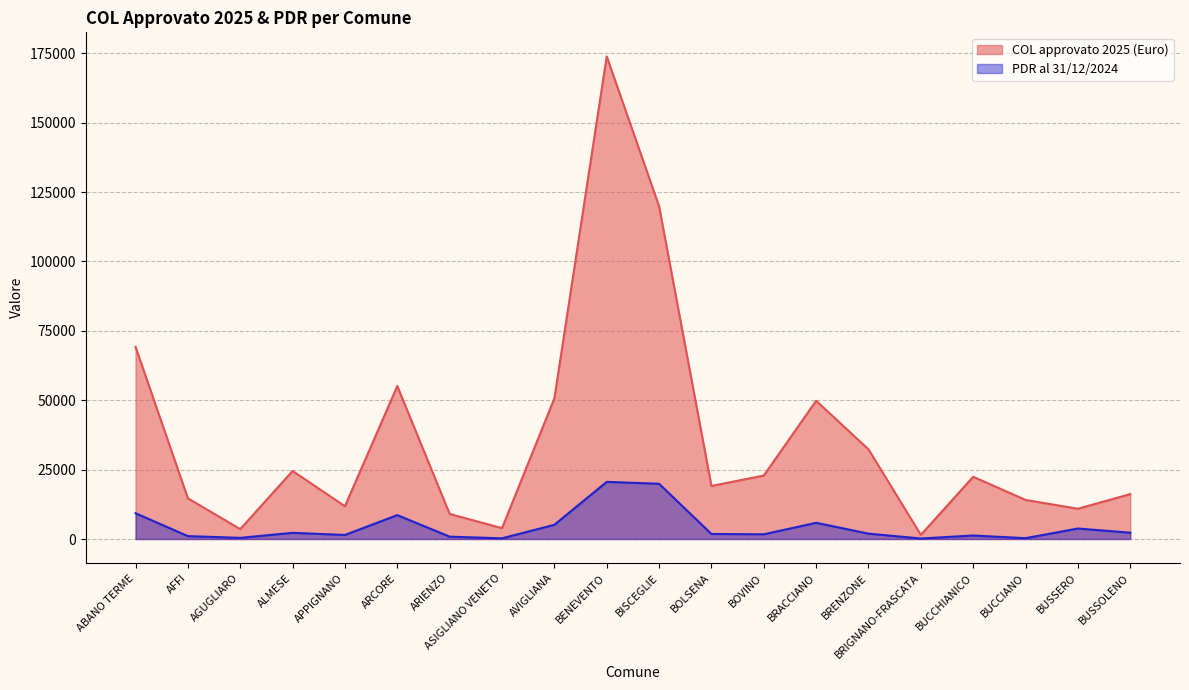

What is the approximate value of PDR al 31/12/2024 at BOVINO?

1693.0